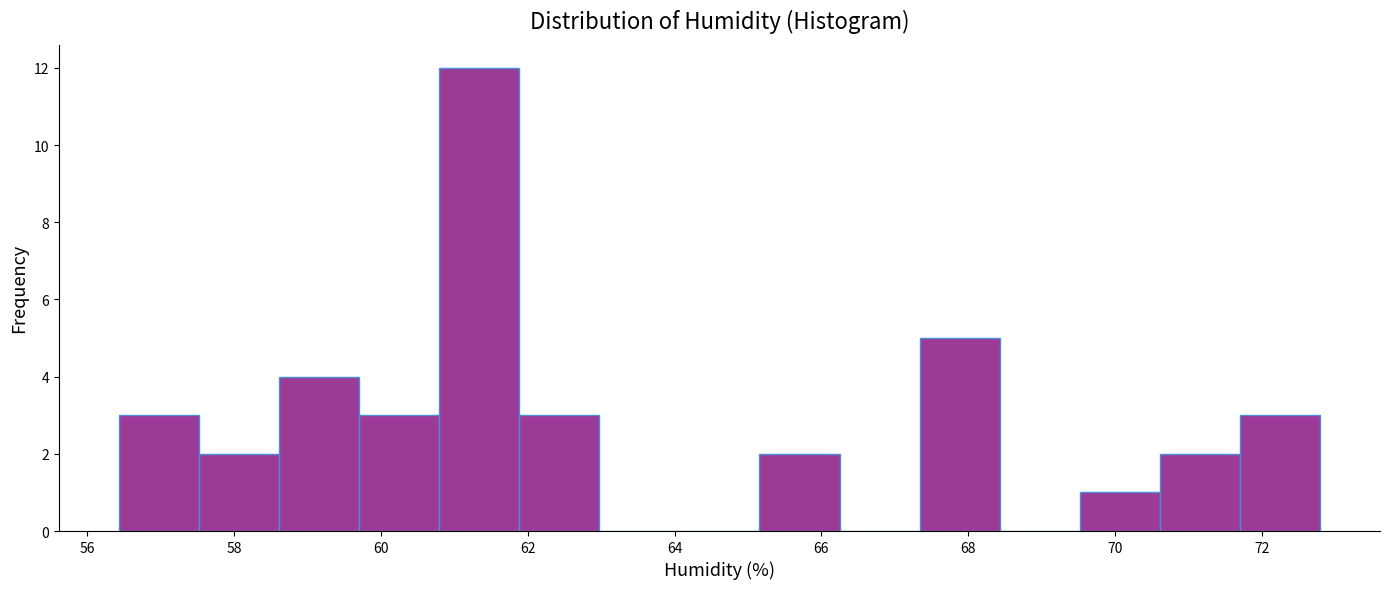

Reading left to right, transcribe this chart: for each bar, give the range it covers on the x-axis and its height. Neither the bar edges nor the heights are printed on the chart, so give them approximately, as read against the axes.

56.4 to 57.6: 3
57.6 to 58.6: 2
58.6 to 59.8: 4
59.8 to 60.8: 3
60.8 to 61.8: 12
61.8 to 63.0: 3
63.0 to 64.0: 0
64.0 to 65.2: 0
65.2 to 66.2: 2
66.2 to 67.4: 0
67.4 to 68.4: 5
68.4 to 69.6: 0
69.6 to 70.6: 1
70.6 to 71.6: 2
71.6 to 72.8: 3